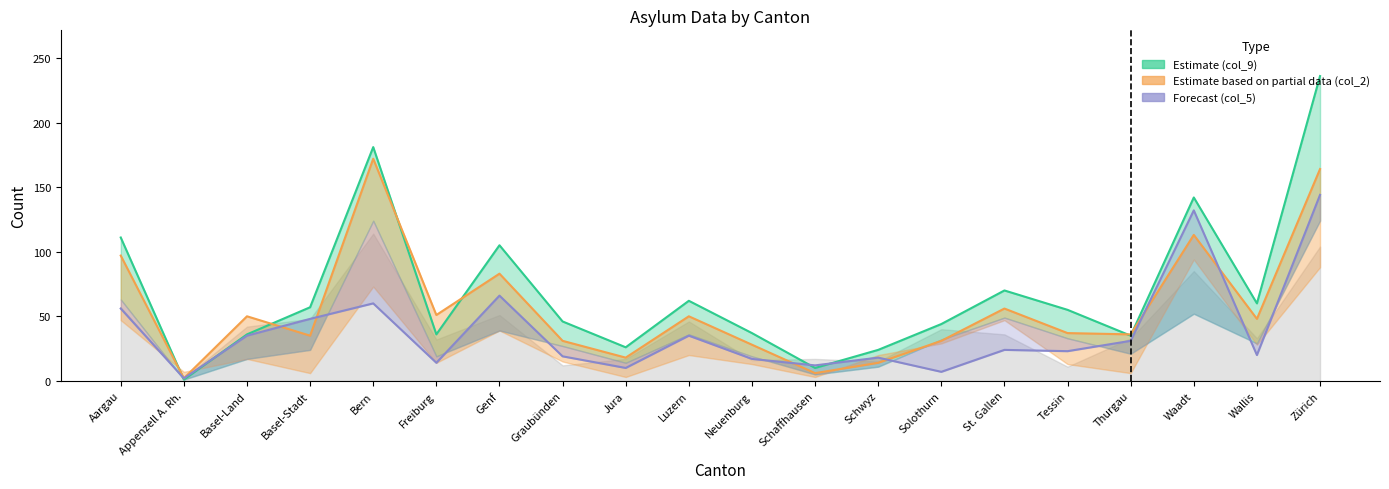

Reading right to left, list all the values displayed in this chart.

col_9: 236	60	142	35	55	70	44	24	10	37	62	26	46	105	36	181	57	36	1	111
col_2: 164	48	113	36	37	56	31	14	6	28	50	18	31	83	51	172	35	50	2	97
col_5: 144	20	132	31	23	24	7	18	12	17	35	10	19	66	14	60	48	35	2	56